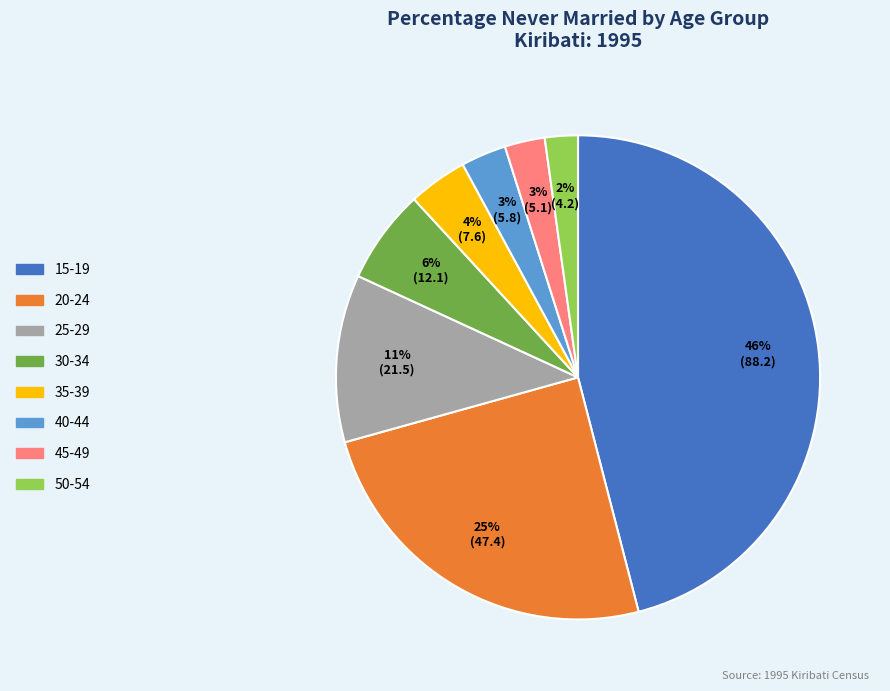

Do 25-29 and 20-24 together represent more than half of the pie?

No